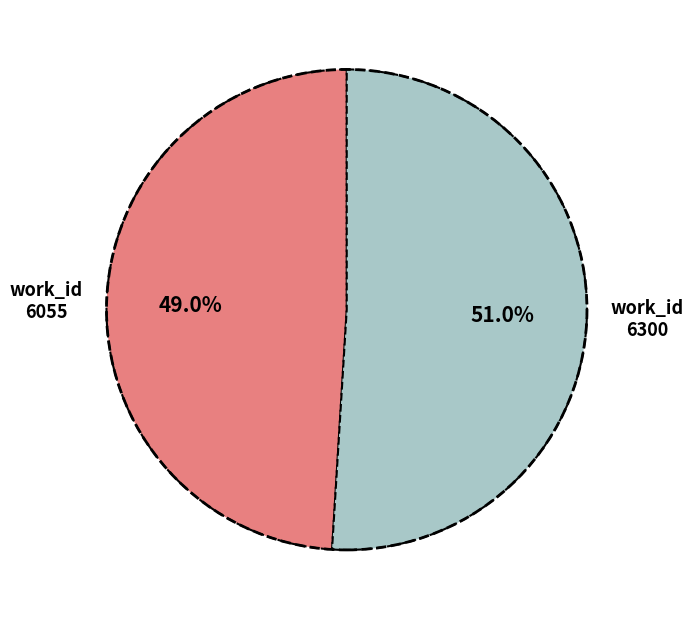

Does any single category account for the majority?

Yes